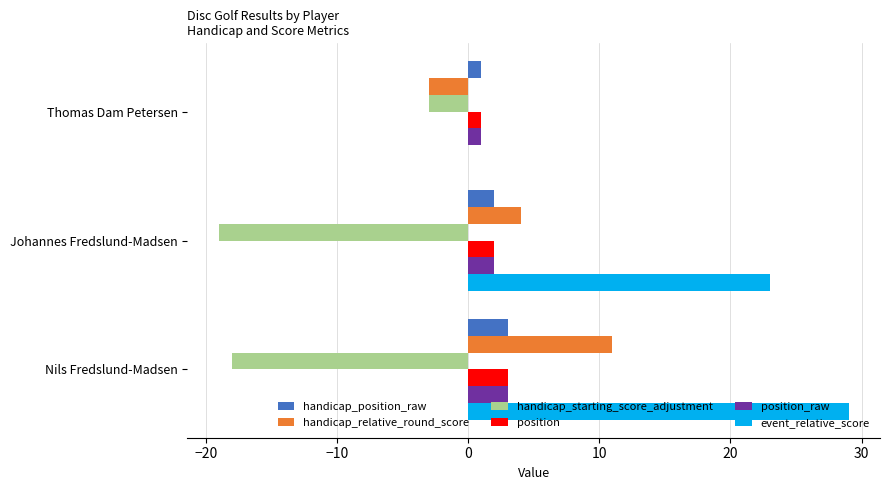

At which category does the chart reach its peak across all series?

Nils Fredslund-Madsen